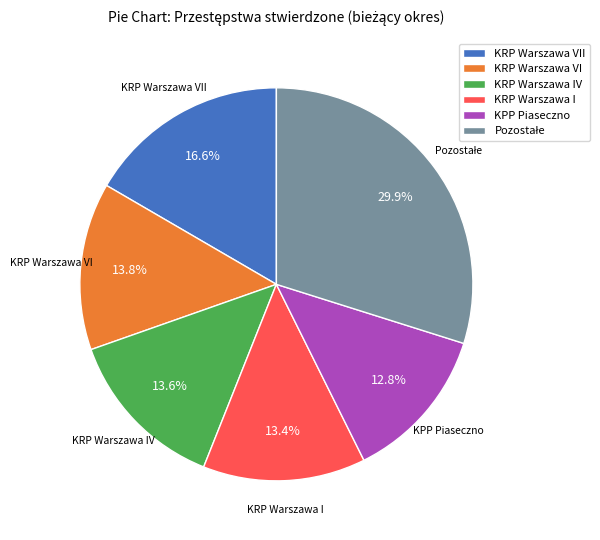

Which category has the smallest portion of the pie?

KPP Piaseczno